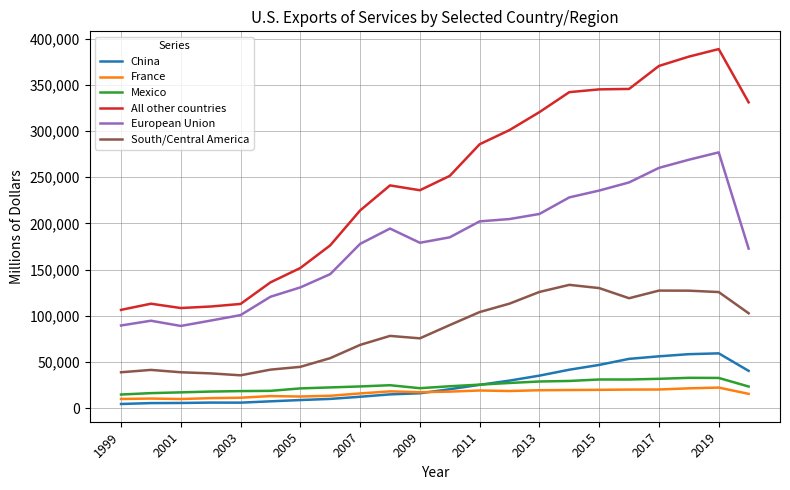

True or false: Mexico and European Union intersect in this chart.

False